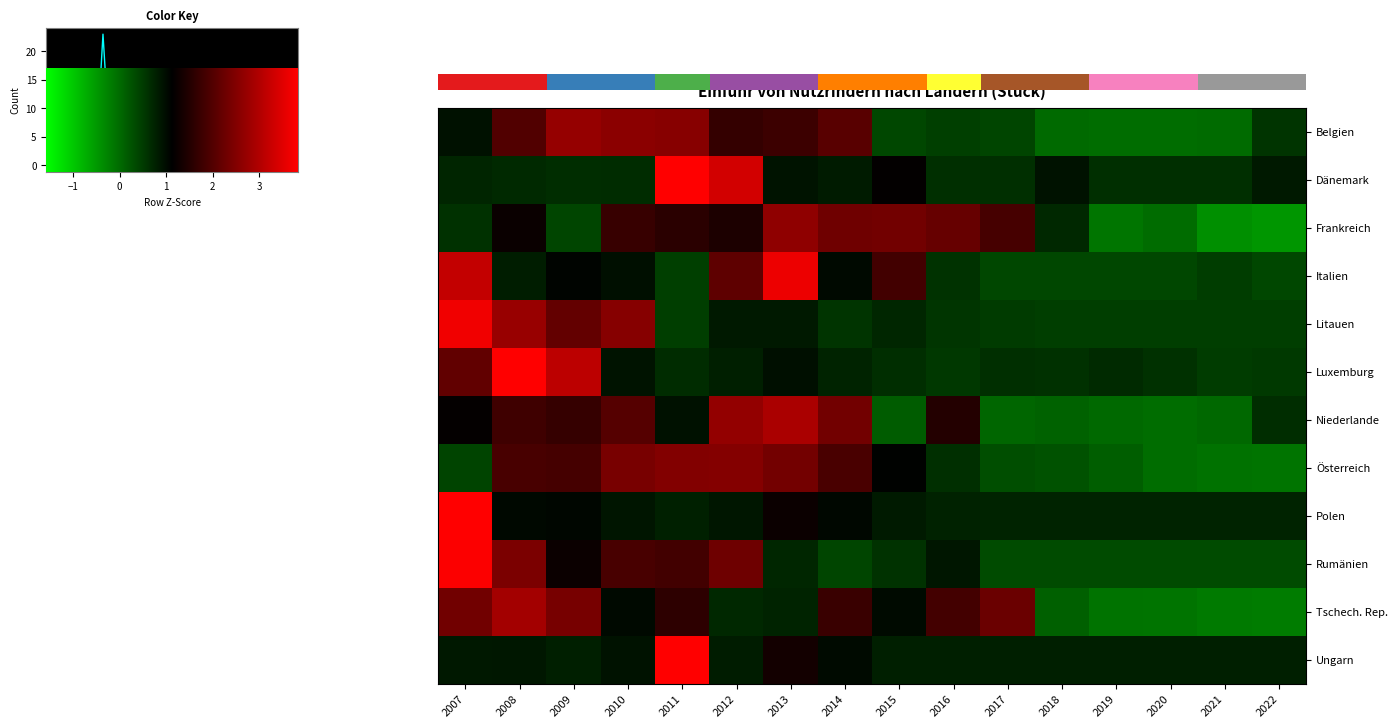

What is the sum of the Litauen values at 2017 and 2007?

1.9